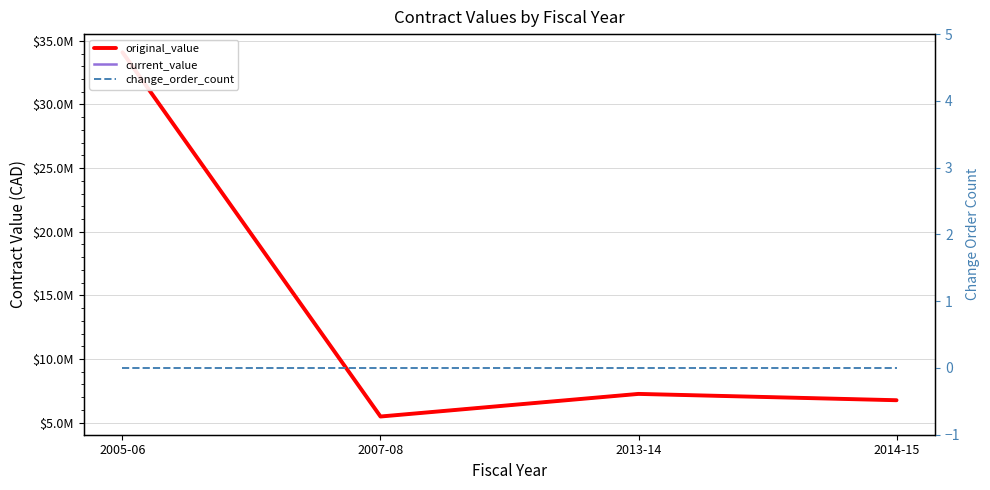

Which series has the largest range (max minus min)?

original_value